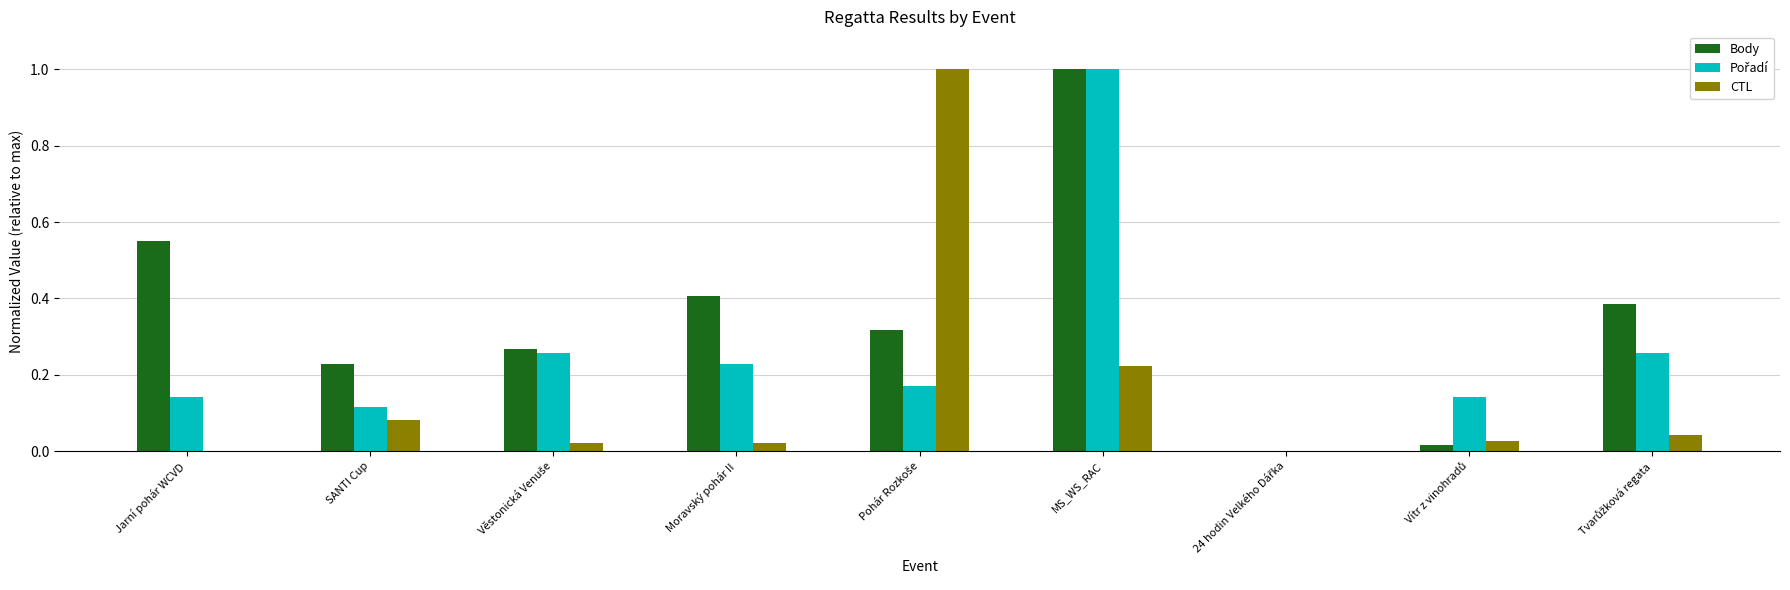

Does the chart contain stacked bars?

No